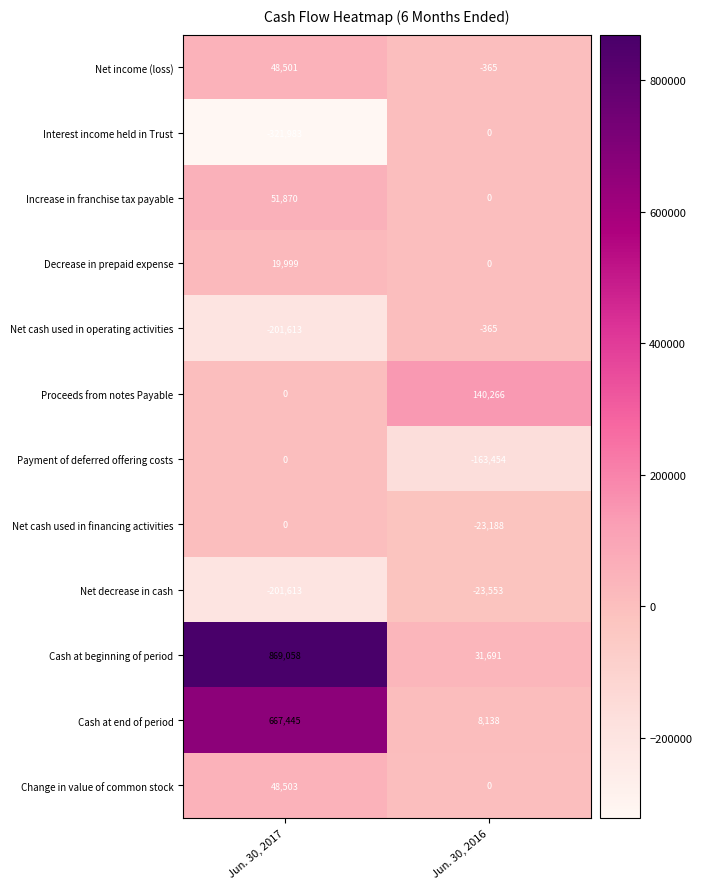

Which series has the largest range (max minus min)?

Cash at beginning of period